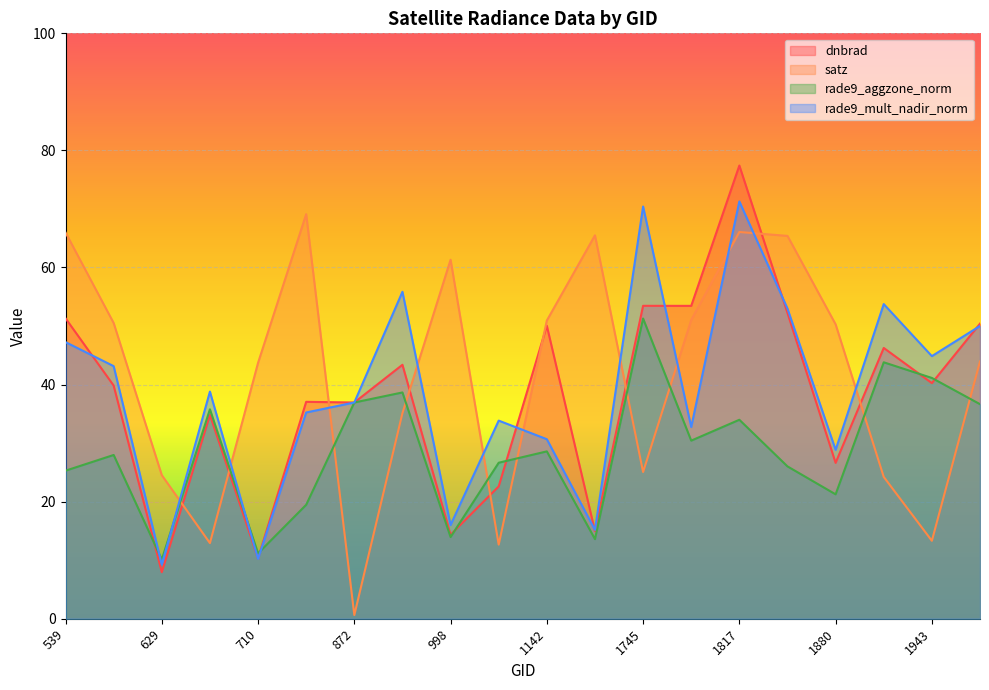

Rank the series by their maximum value, from lowest to highest.

rade9_aggzone_norm, satz, rade9_mult_nadir_norm, dnbrad